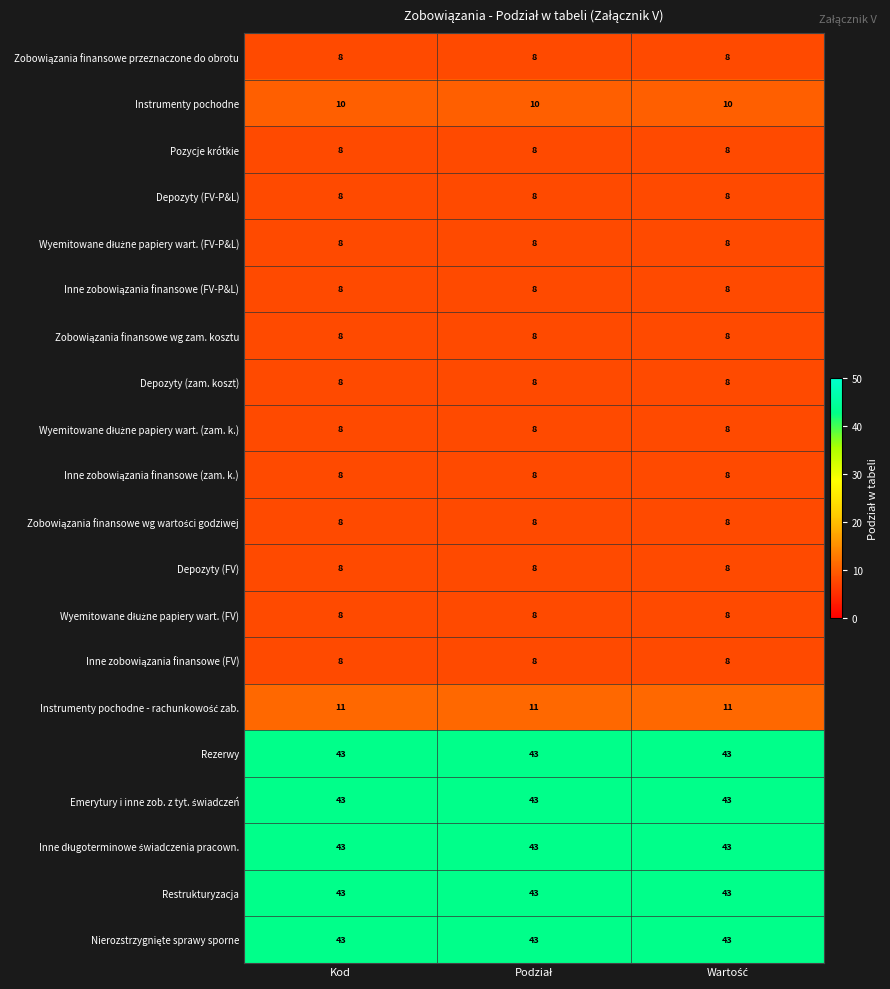

What is the sum of all Instrumenty pochodne values?

30